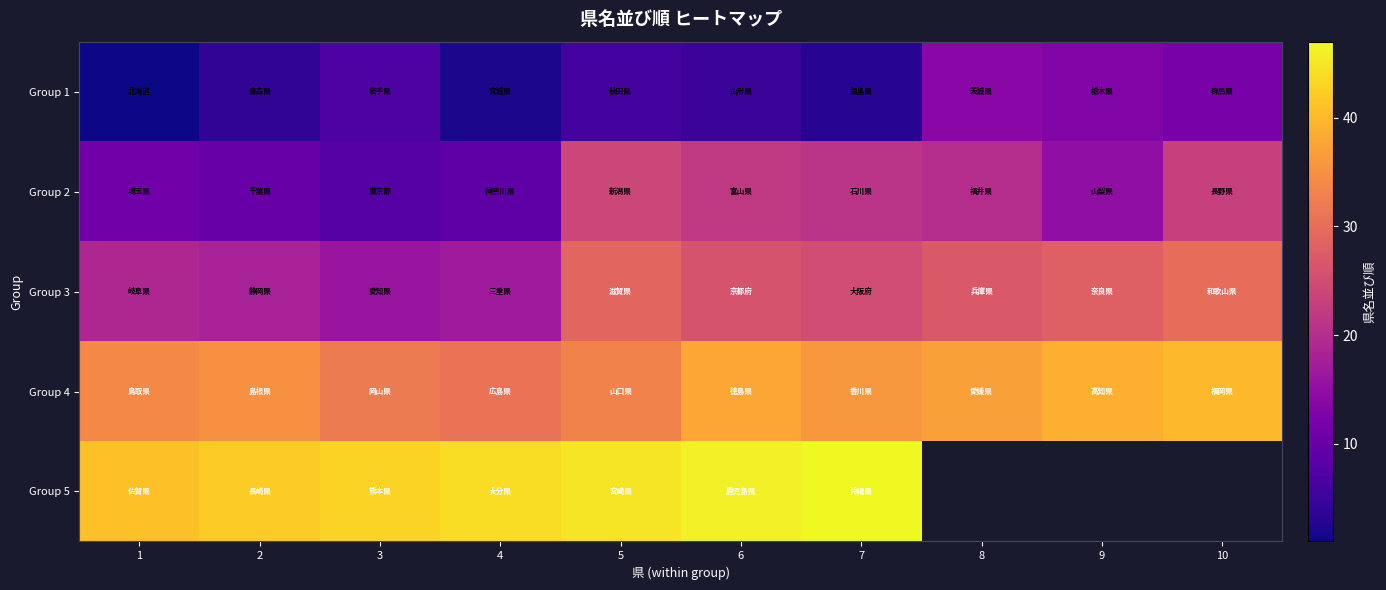

How many data points in Group 4 are above 36?

4